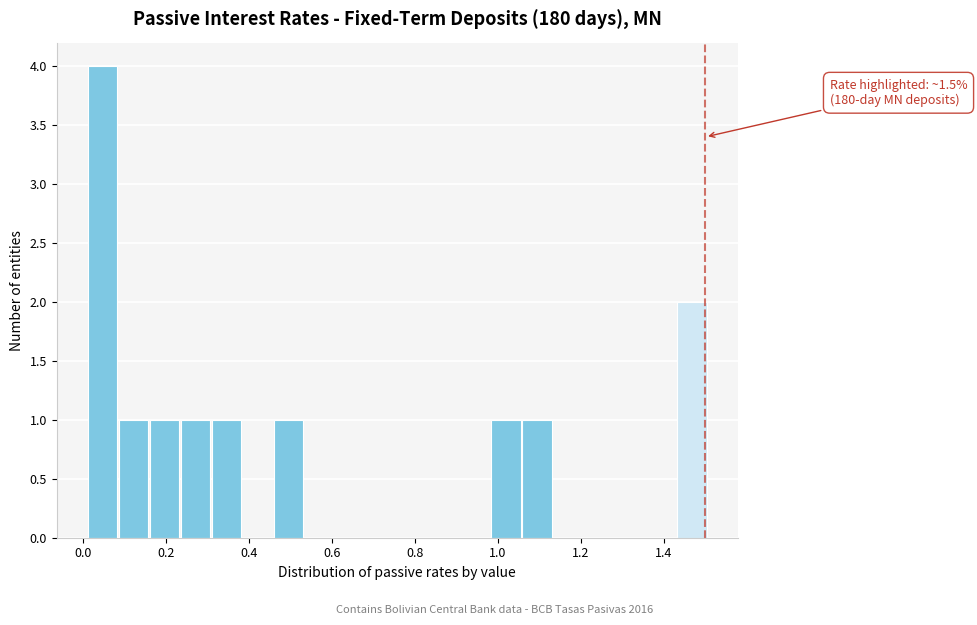

Around what value on the x-axis is the tallest bar? Give the approximate position of its centre, as read against the axis.

0.04